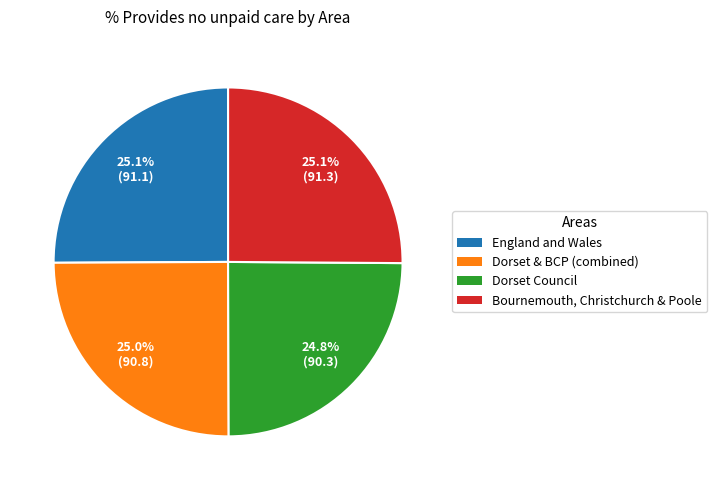

Is there a majority slice in this chart?

No